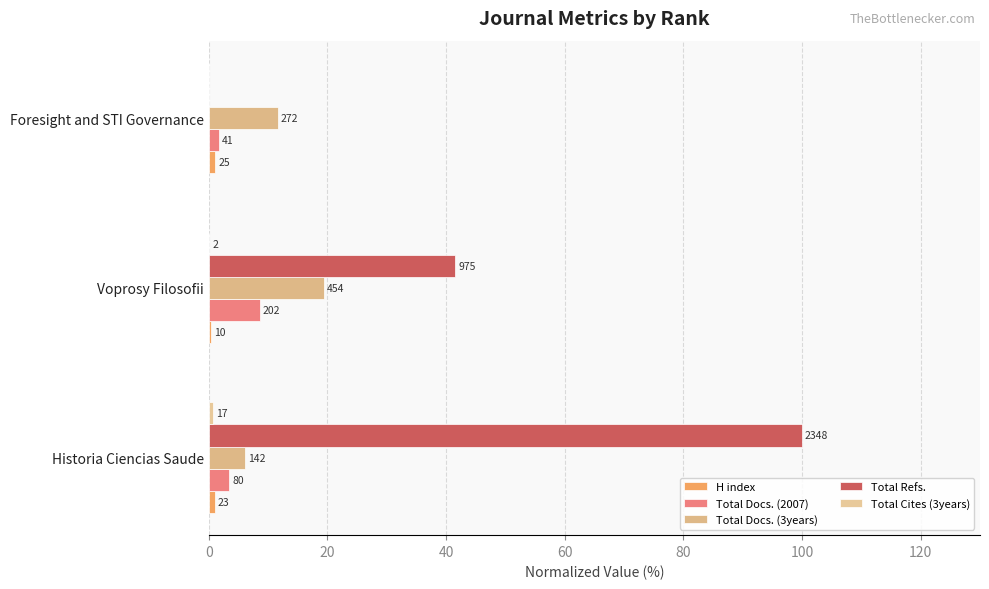

What is the highest value of the Total Docs. (3years) series?

19.3